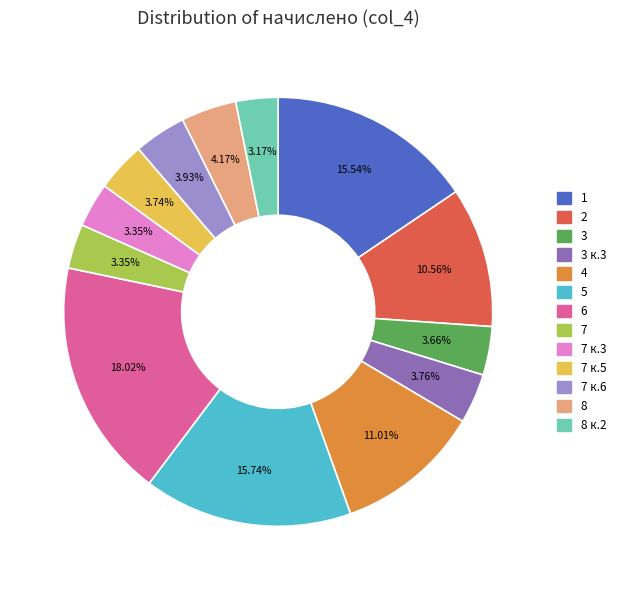

Does any single category account for the majority?

No